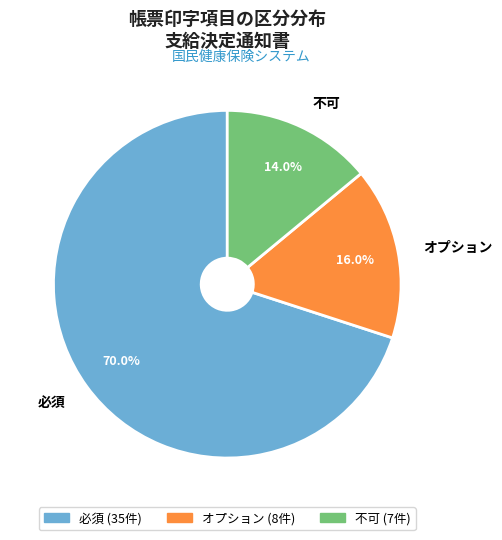

Approximately how many times larger is the value at オプション compared to 必須?

0.2